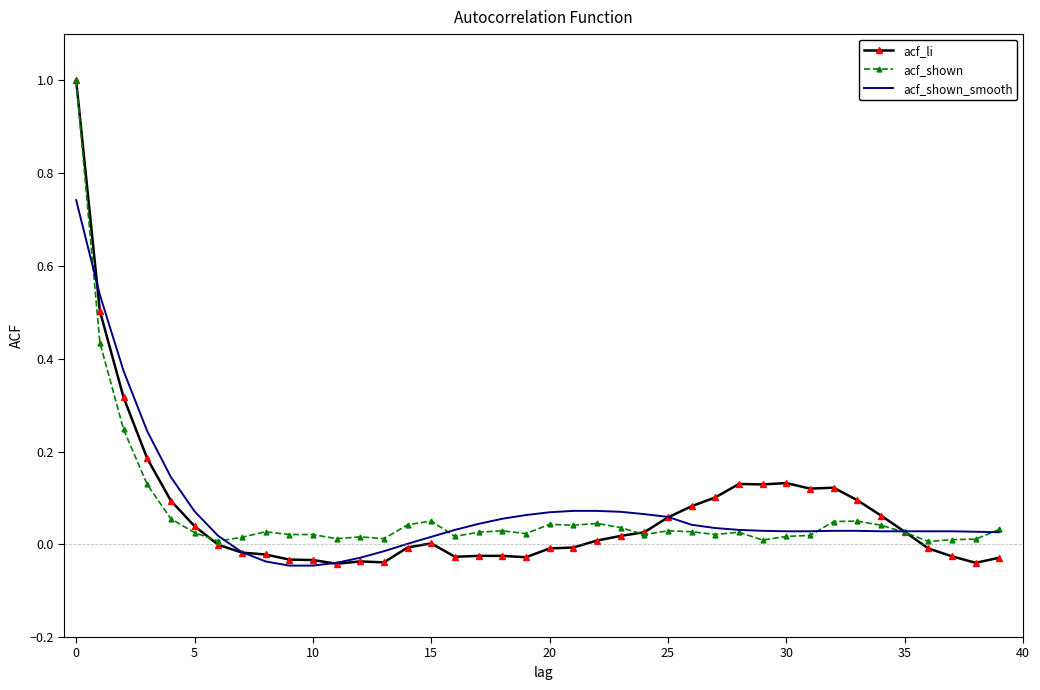

What is the maximum value shown in the chart?

1.0